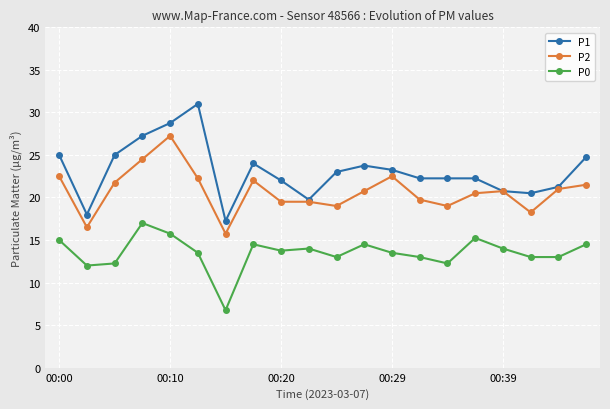

Which series has the largest total across all categories?

P1